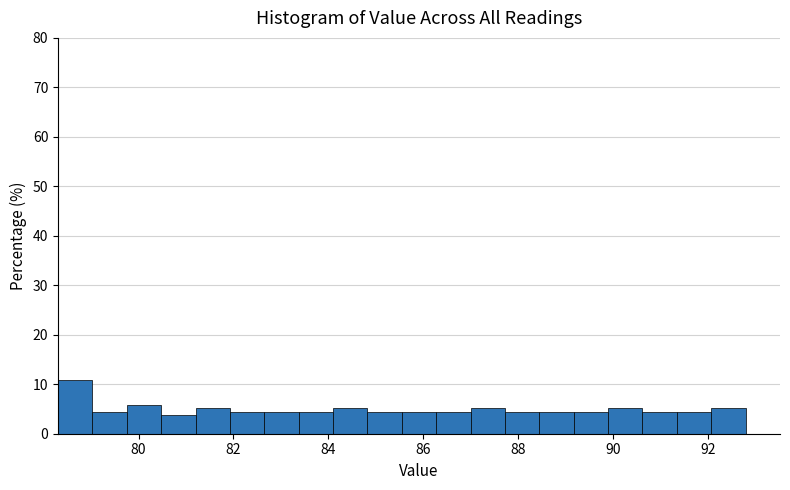

Around what value on the x-axis is the tallest bar? Give the approximate position of its centre, as read against the axis.

78.6